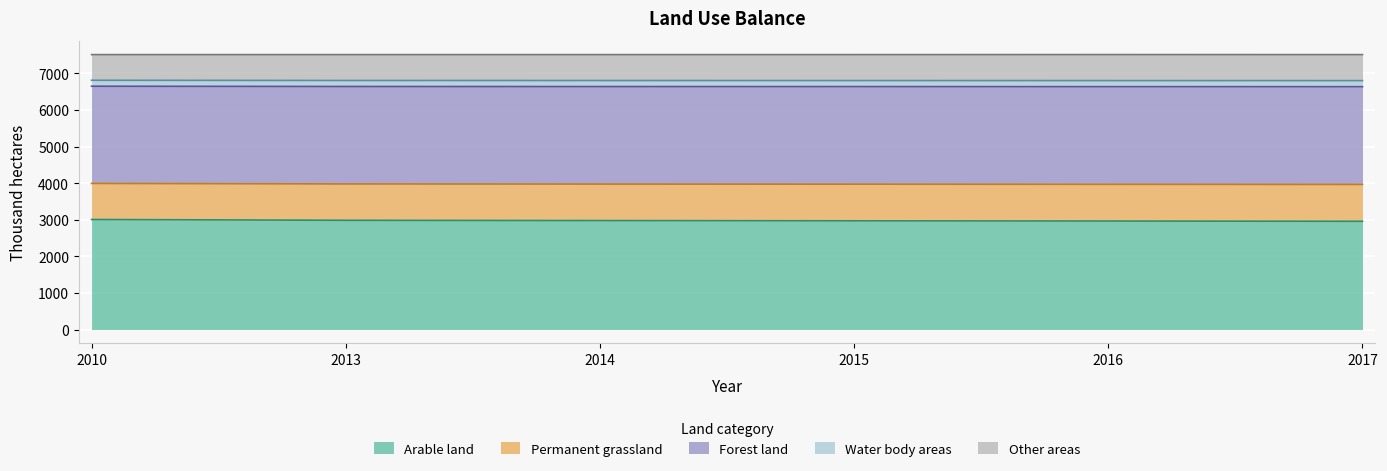

True or false: Forest land has more than 2 points higher than both neighbors.

False